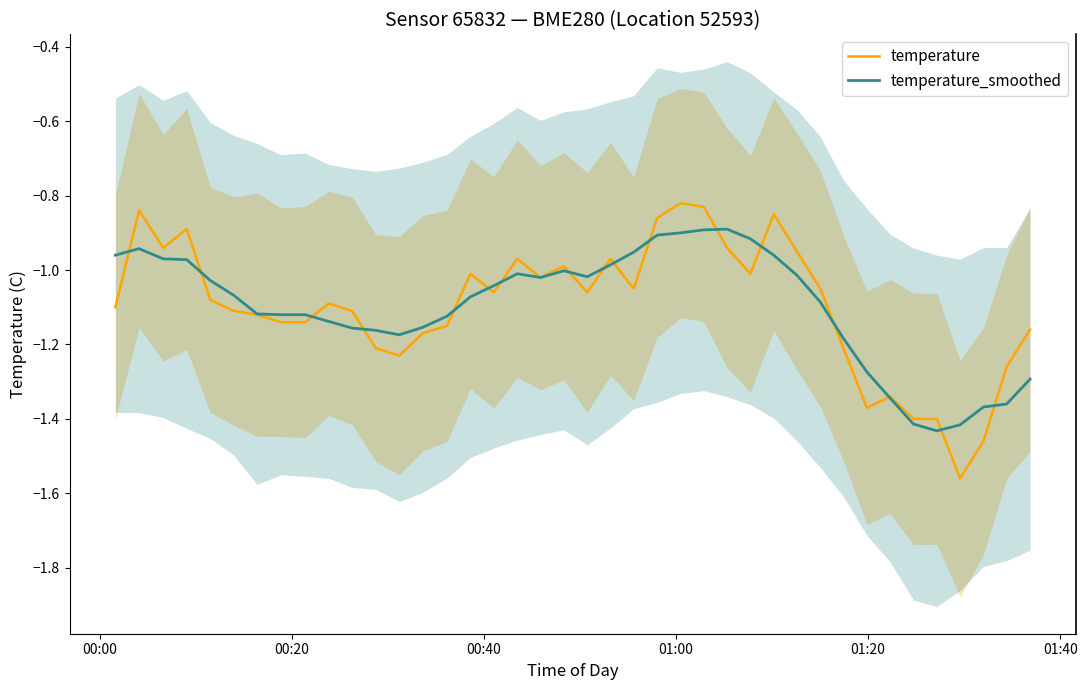

What is the average value of the temperature_smoothed series?

-1.1